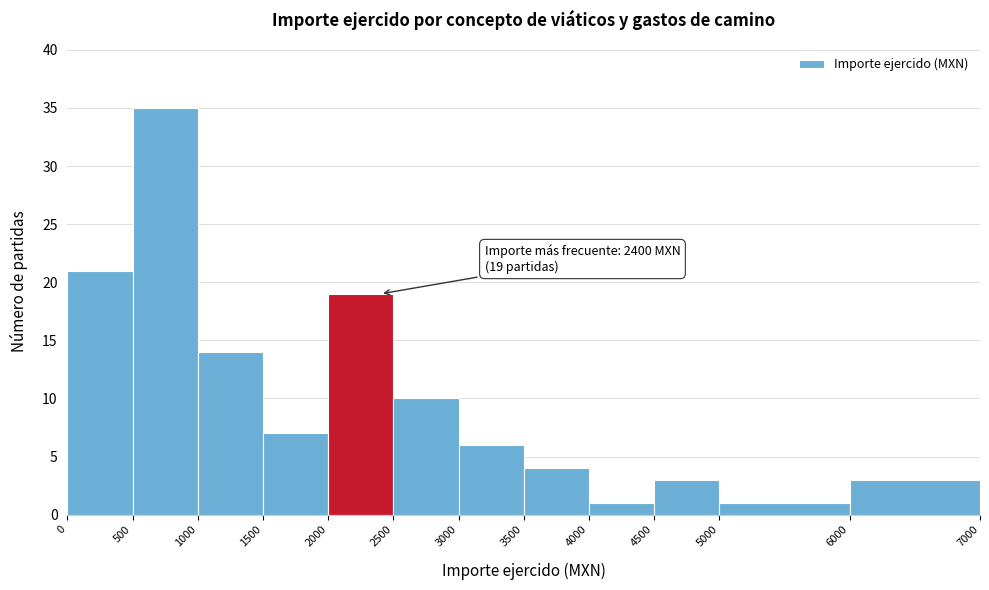

Which range on the x-axis has the tallest bar?

500 to 1000